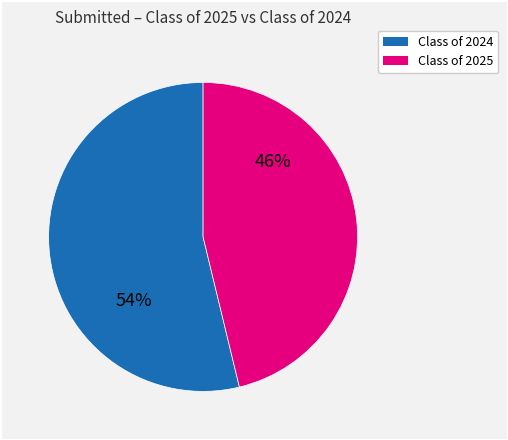

To the nearest percent, what is the difference between the largest and smallest slice percentages?

8%